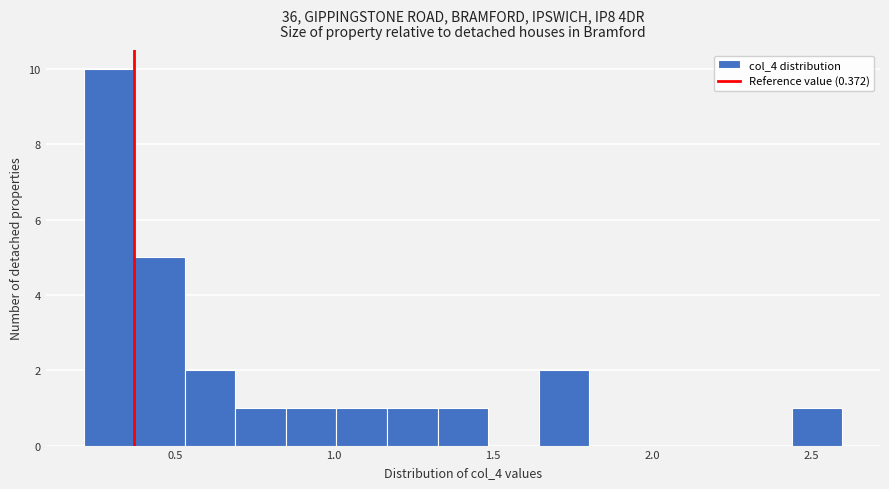

Read against the x-axis, roughly where is the centre of the tallest bar?

0.30